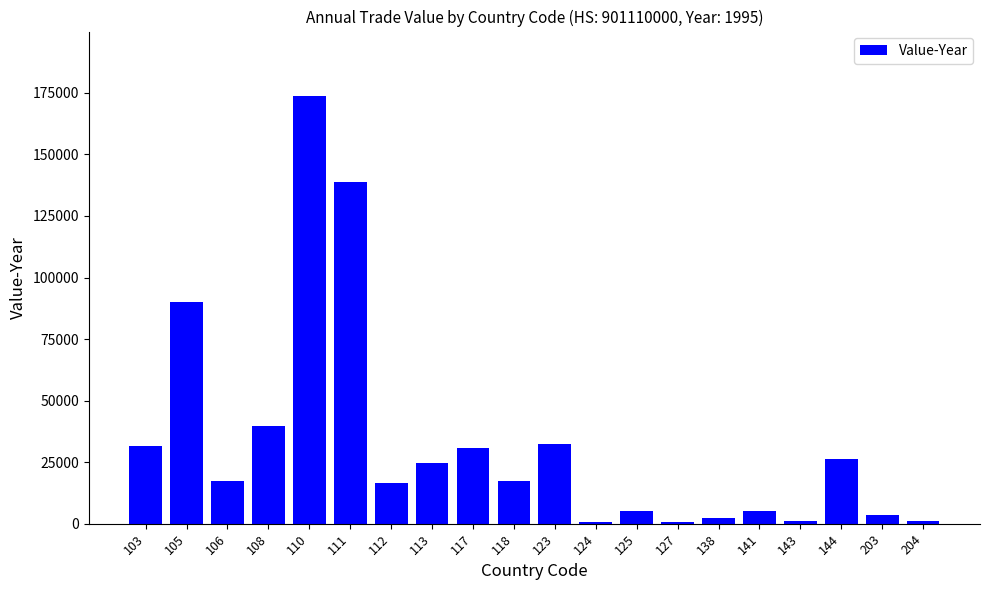

What is the sum of all values?

659035